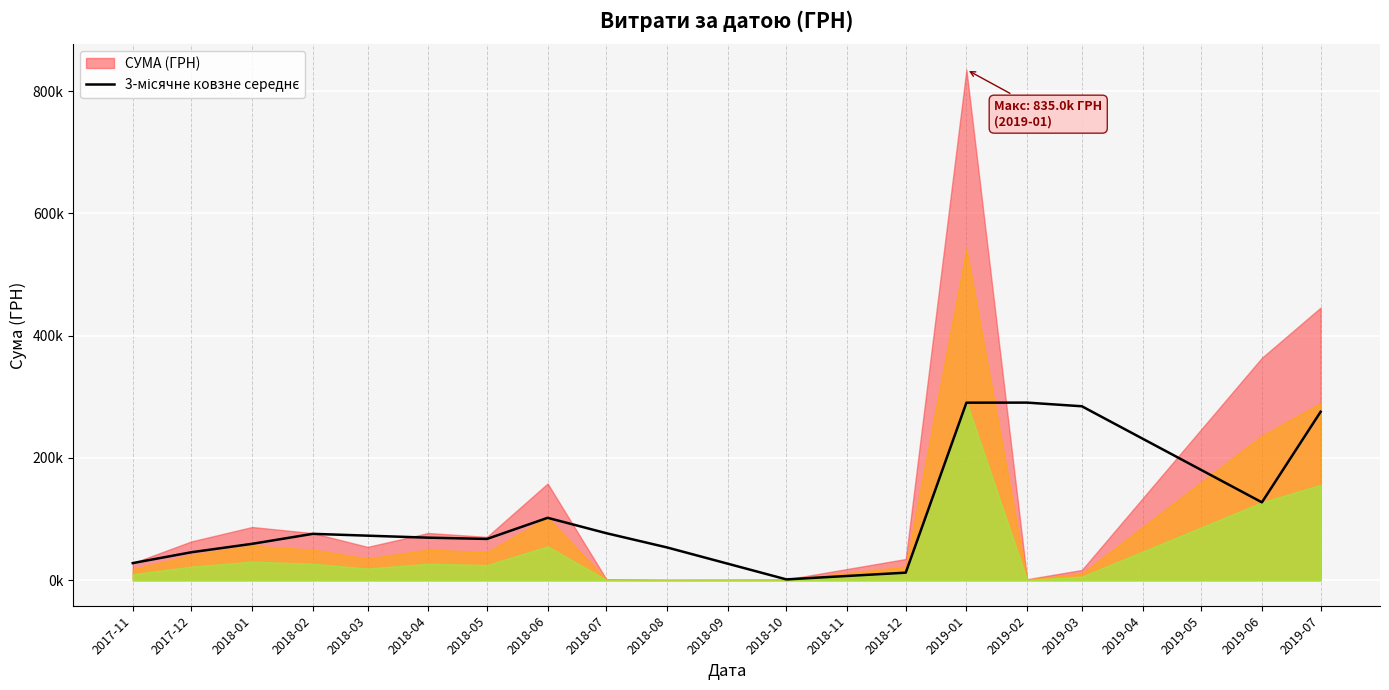

How many lines are shown in the chart?

1